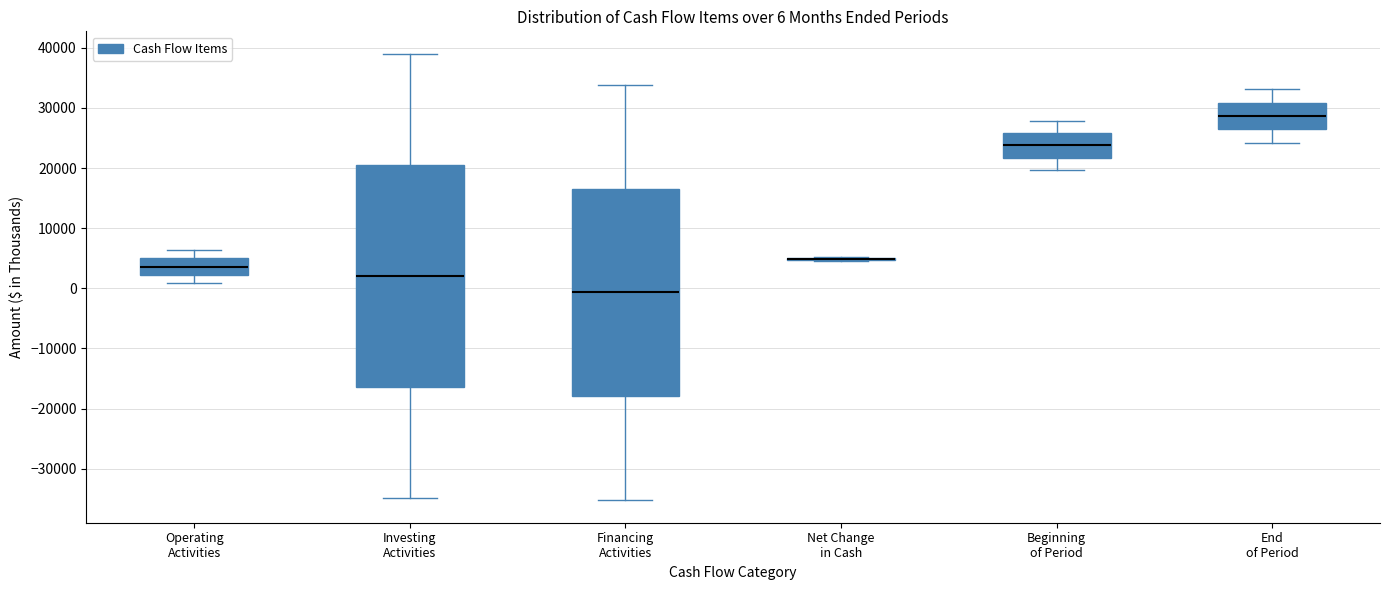

Which box is the tallest, from its lower edge to its upper edge?

Investing Activities